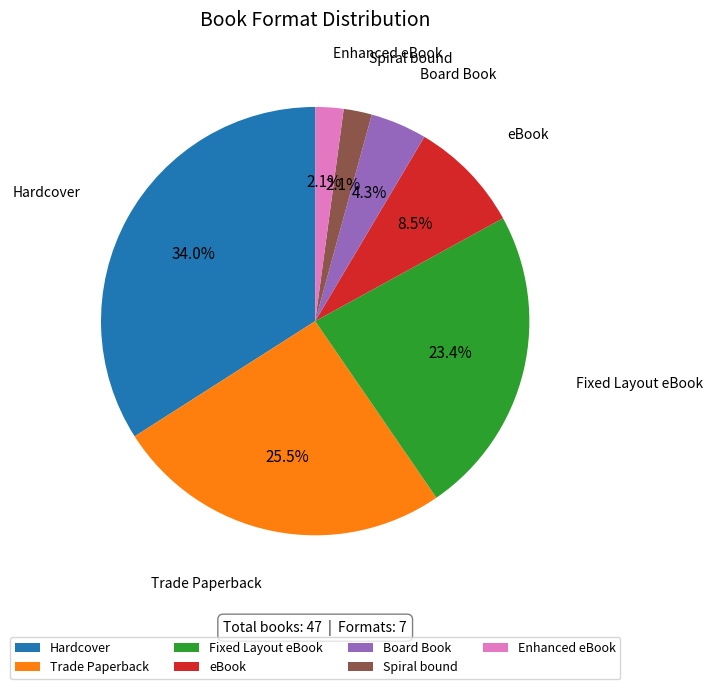

True or false: Hardcover accounts for 45% of the total.

False